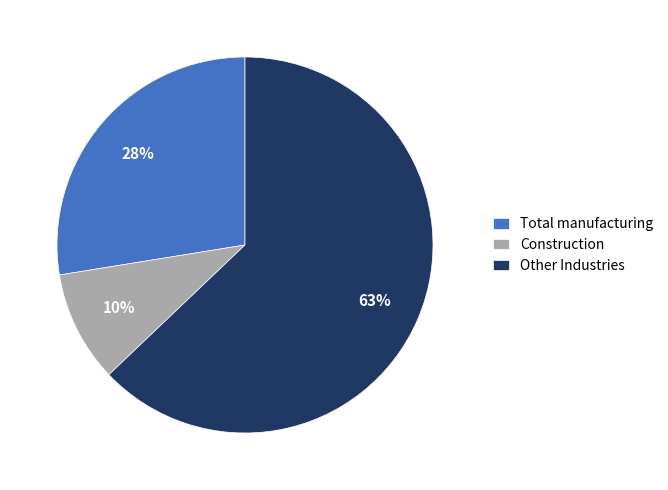

How many slices are in this pie chart?

3